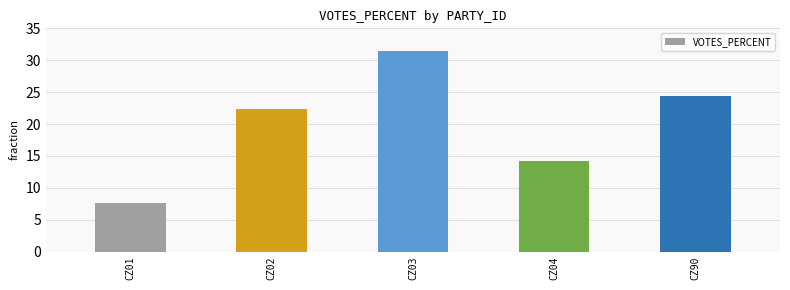

The value at CZ02 is 34.8. True or false?

False